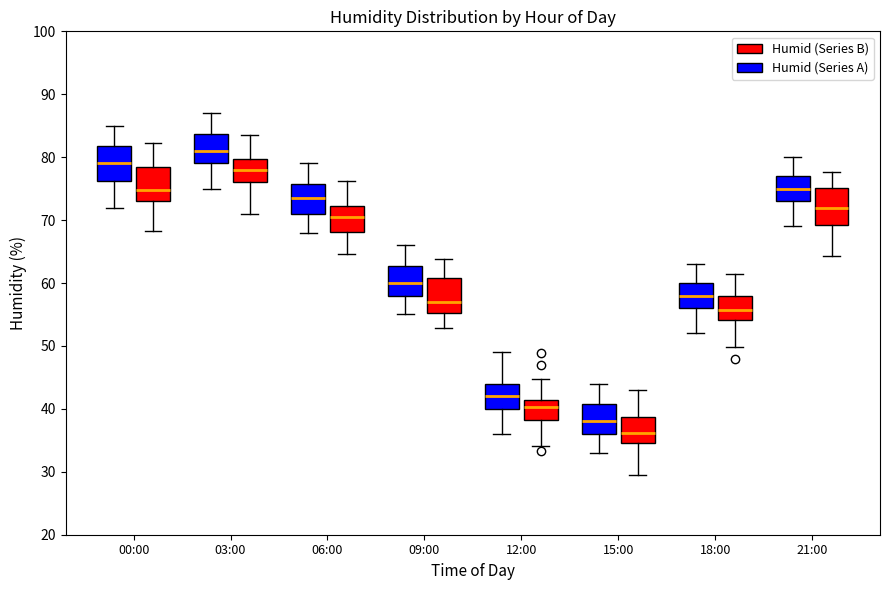

Reading left to right, read every box against the y-axis: the position of its median line, the range the box covers, and the ends of its whiskers. The values are not printed on the chart, so give them approximately, as read against the axis.

00:00 (Humid (Series A)): median 79, box 76 to 82, whiskers 72 to 85
00:00 (Humid (Series B)): median 75, box 73 to 79, whiskers 68 to 82
03:00 (Humid (Series A)): median 81, box 79 to 84, whiskers 75 to 87
03:00 (Humid (Series B)): median 78, box 76 to 80, whiskers 71 to 83
06:00 (Humid (Series A)): median 74, box 71 to 76, whiskers 68 to 79
06:00 (Humid (Series B)): median 70, box 68 to 72, whiskers 65 to 76
09:00 (Humid (Series A)): median 60, box 58 to 63, whiskers 55 to 66
09:00 (Humid (Series B)): median 57, box 55 to 61, whiskers 53 to 64
12:00 (Humid (Series A)): median 42, box 40 to 44, whiskers 36 to 49
12:00 (Humid (Series B)): median 40, box 38 to 41, whiskers 34 to 45
15:00 (Humid (Series A)): median 38, box 36 to 41, whiskers 33 to 44
15:00 (Humid (Series B)): median 36, box 35 to 39, whiskers 30 to 43
18:00 (Humid (Series A)): median 58, box 56 to 60, whiskers 52 to 63
18:00 (Humid (Series B)): median 56, box 54 to 58, whiskers 50 to 61
21:00 (Humid (Series A)): median 75, box 73 to 77, whiskers 69 to 80
21:00 (Humid (Series B)): median 72, box 69 to 75, whiskers 64 to 78